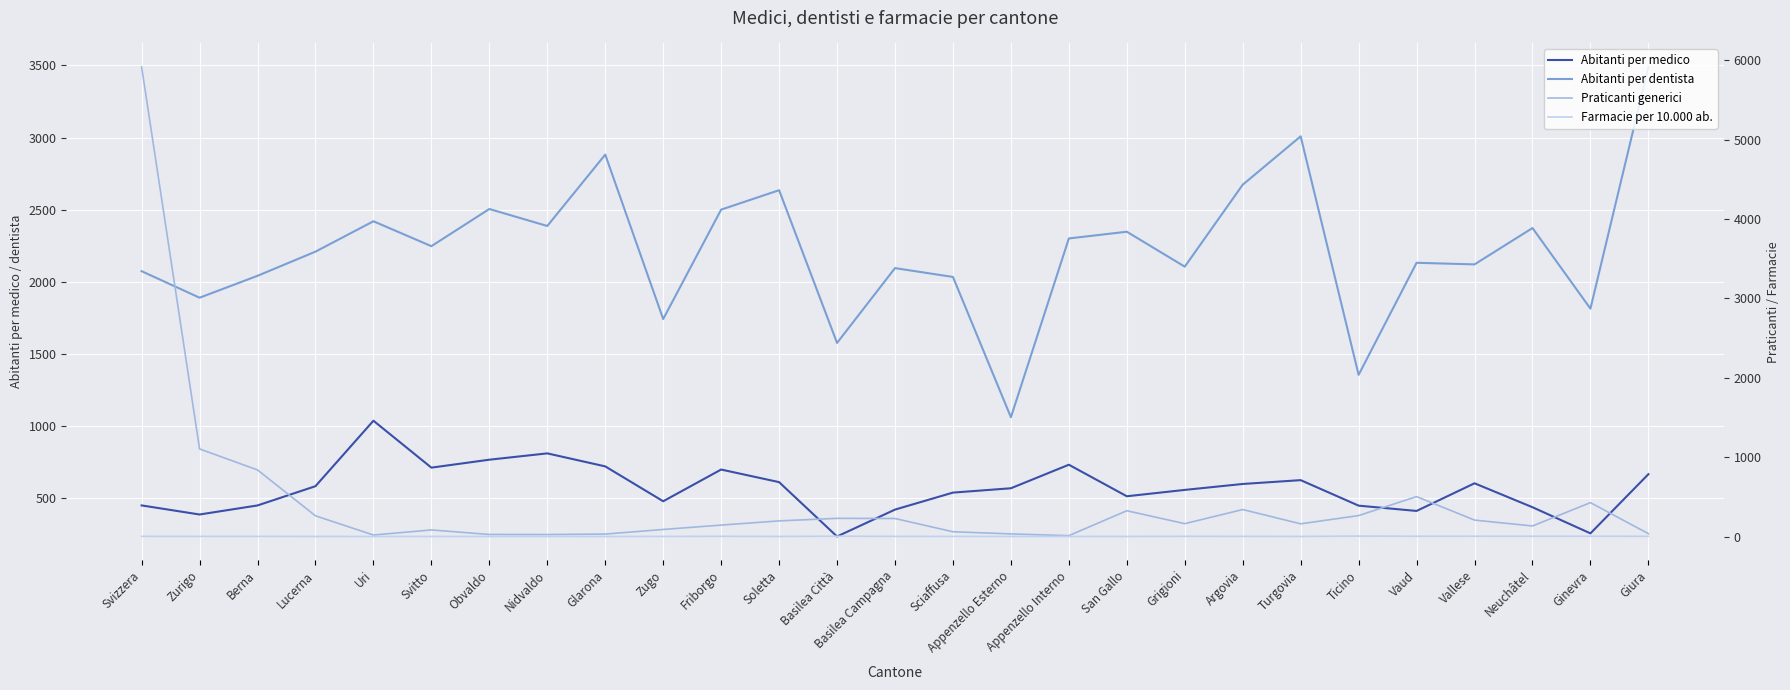

What is the total value across all series at Sciaffusa?

2634.1